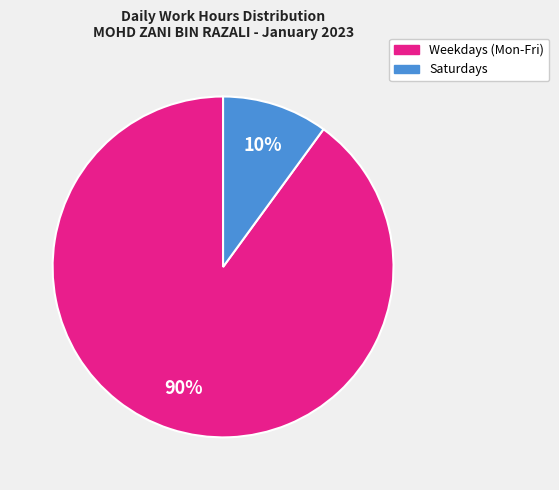

Which slice is the smallest?

Saturdays